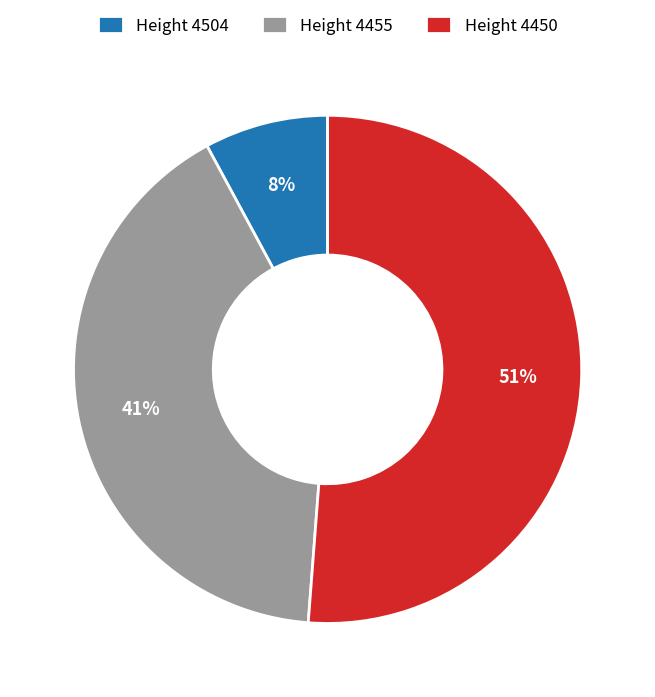

What is the smallest slice in the pie chart?

Height 4504